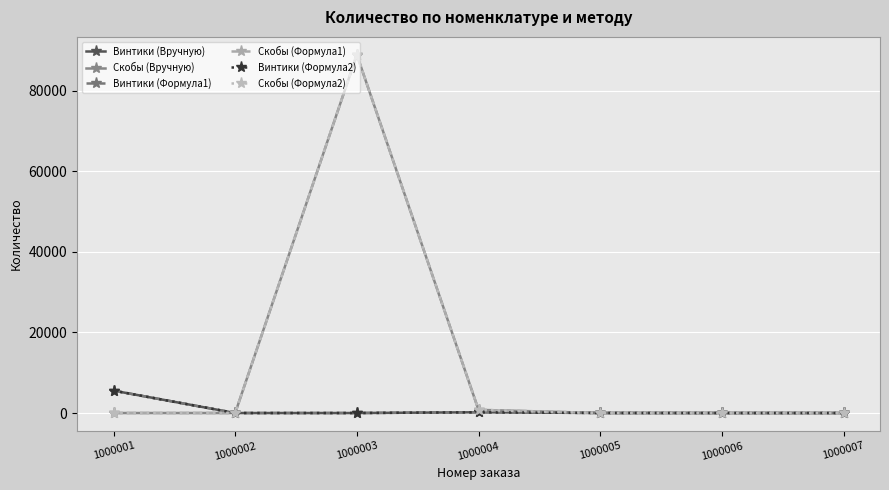

True or false: Скобы (Формула1) and Скобы (Вручную) cross at least once.

False